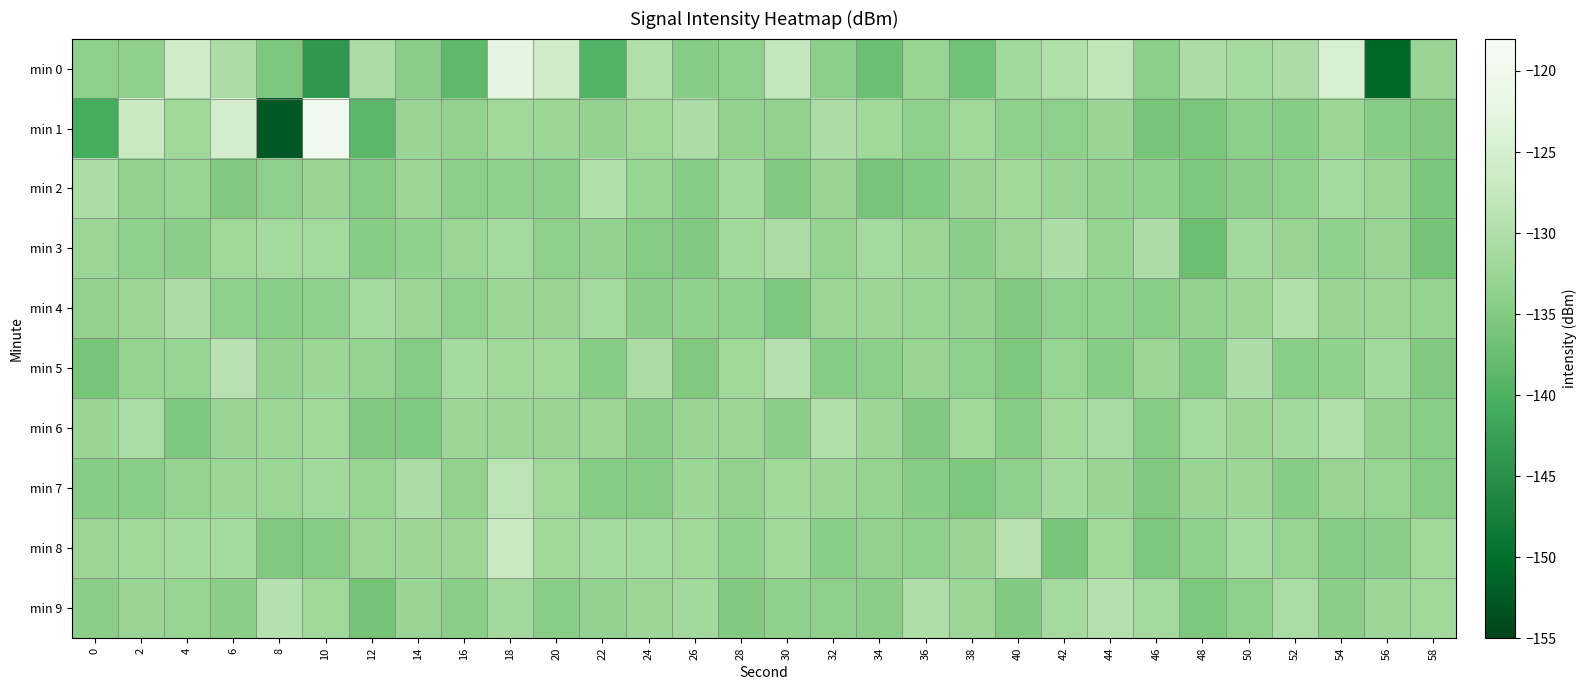

What is the spread (max minus min) of values at 54?

10.1